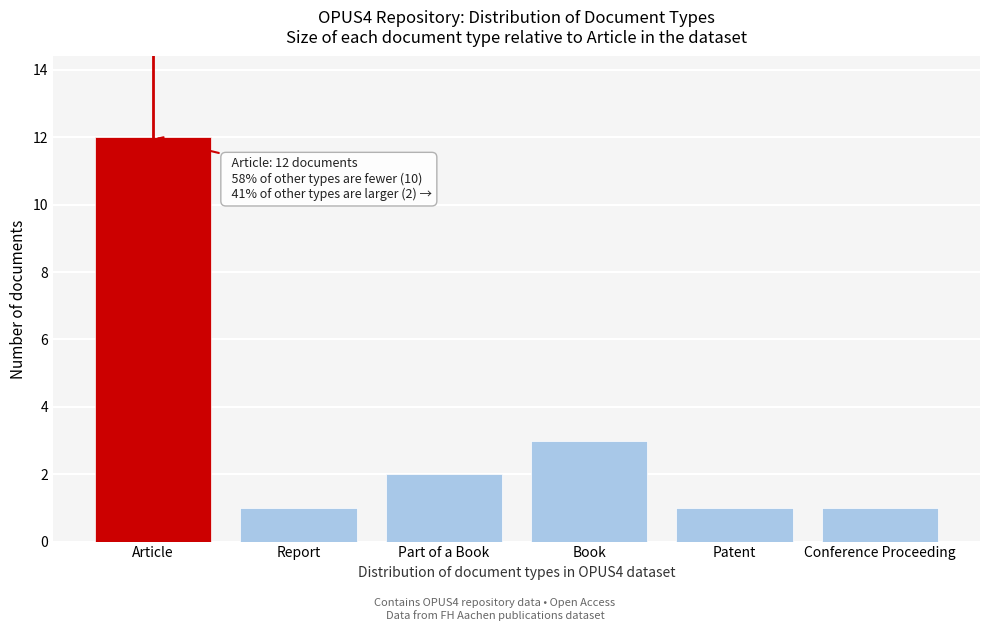

Reading left to right, list all the values displayed in this chart.

Article=12	Report=1	Part of a Book=2	Book=3	Patent=1	Conference Proceeding=1